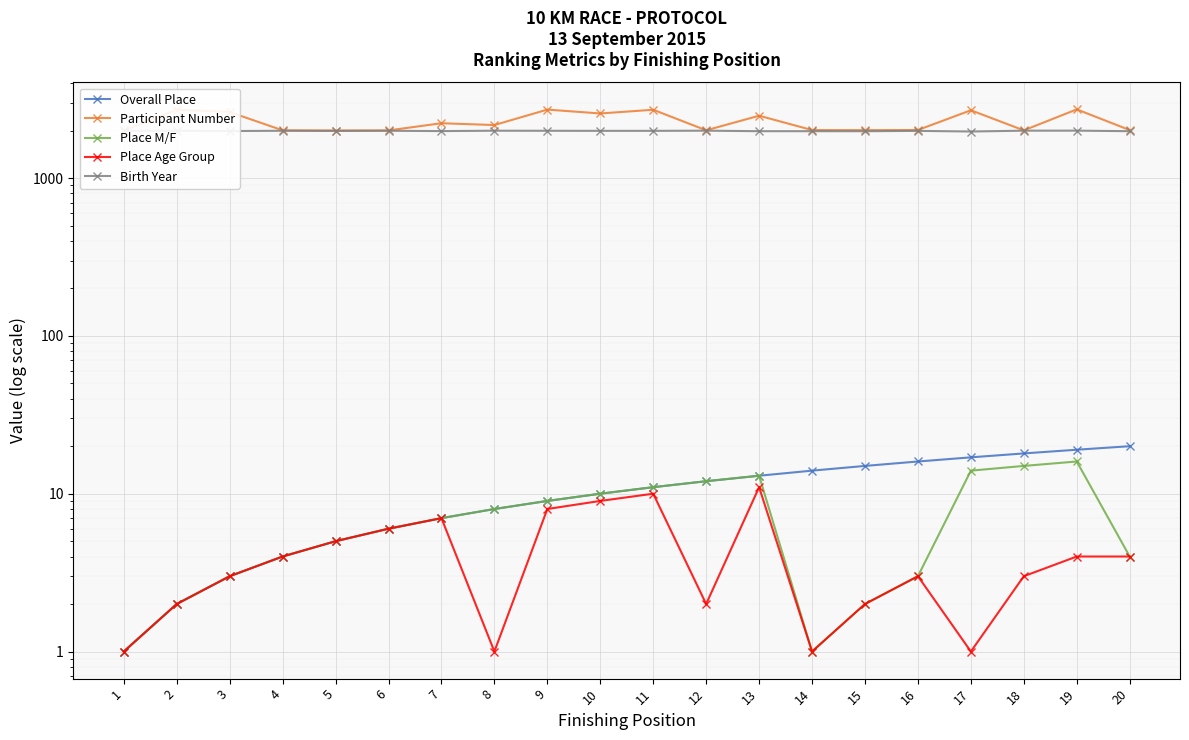

True or false: Place M/F and Overall Place intersect in this chart.

False